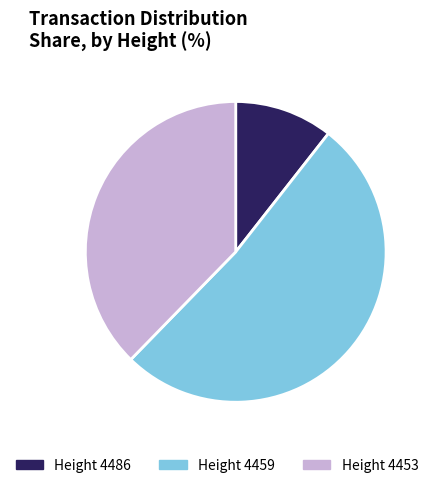

How many segments does this pie chart have?

3